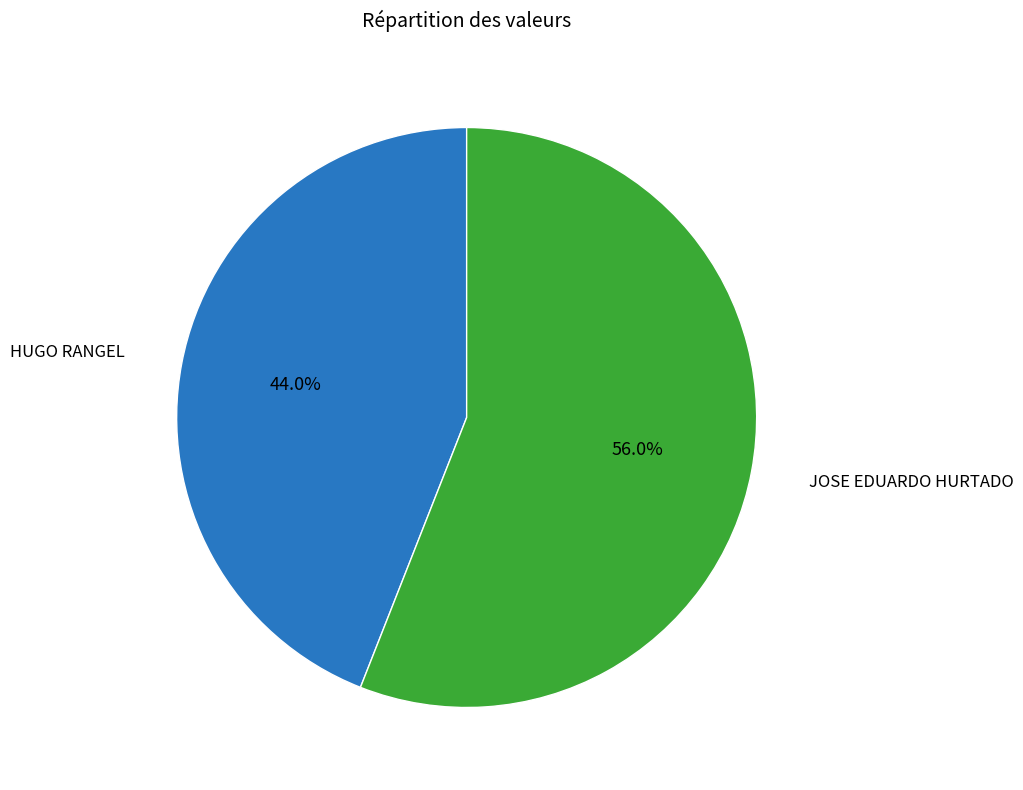

Does any single category account for the majority?

Yes